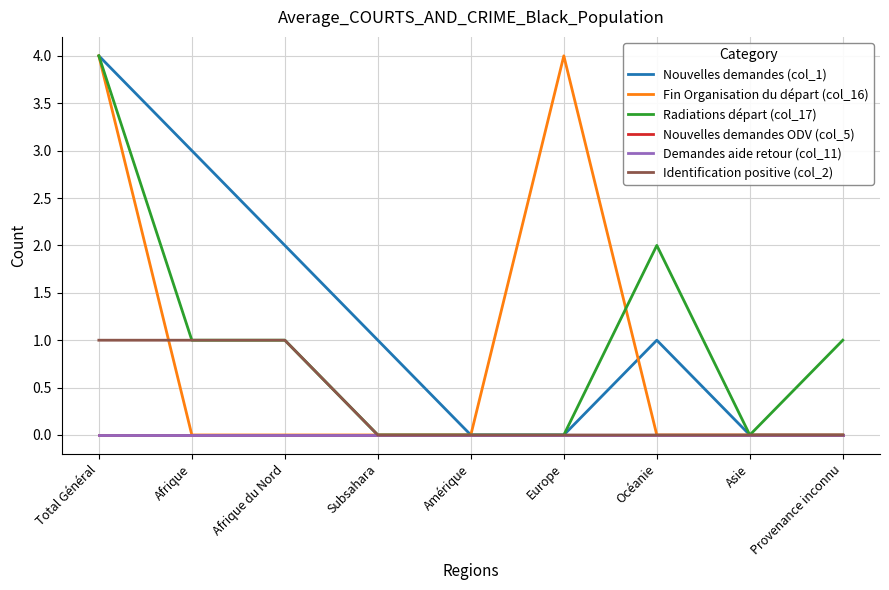

Does the chart display data point markers on the line(s)?

No